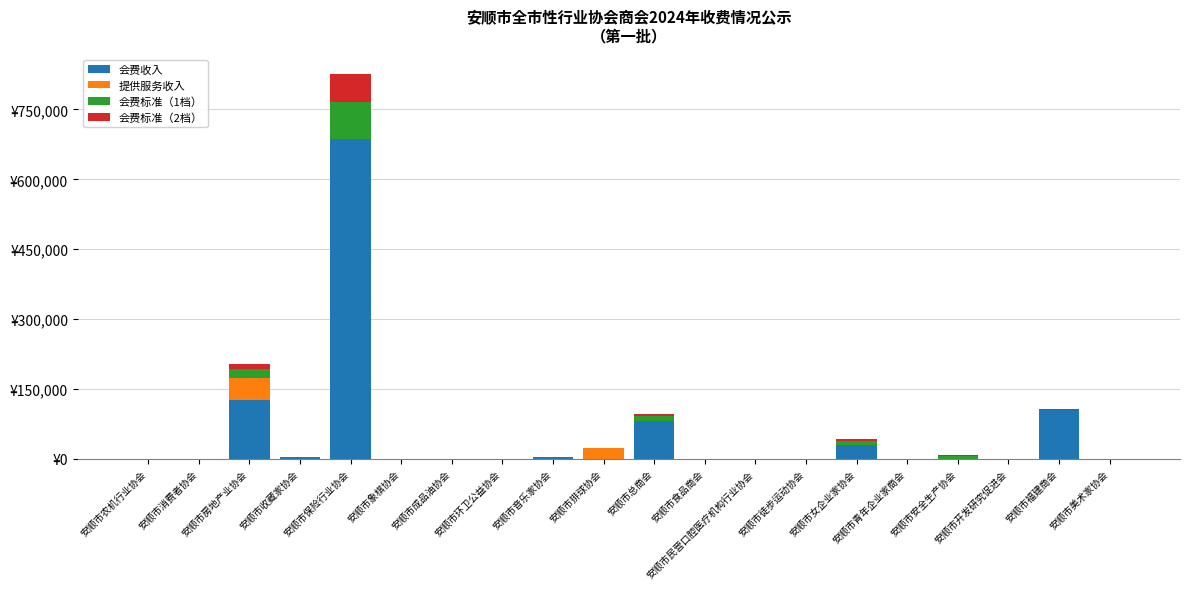

What are all the series names shown in the legend?

会费收入, 提供服务收入, 会费标准（1档）, 会费标准（2档）